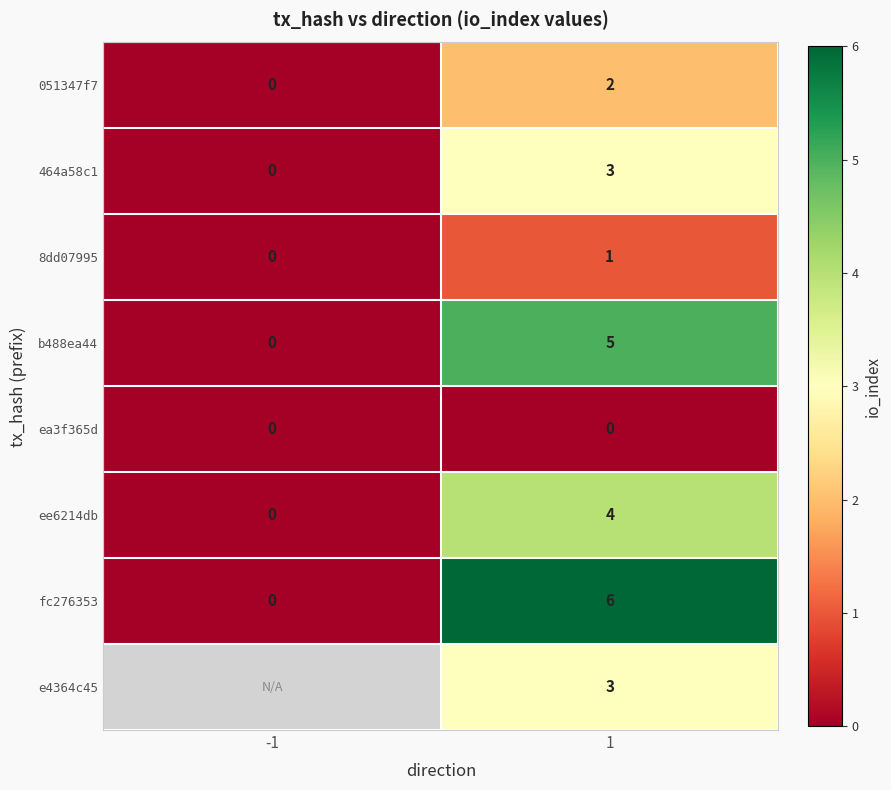

Is it true that b488ea44 equals 2.5 at -1?

False